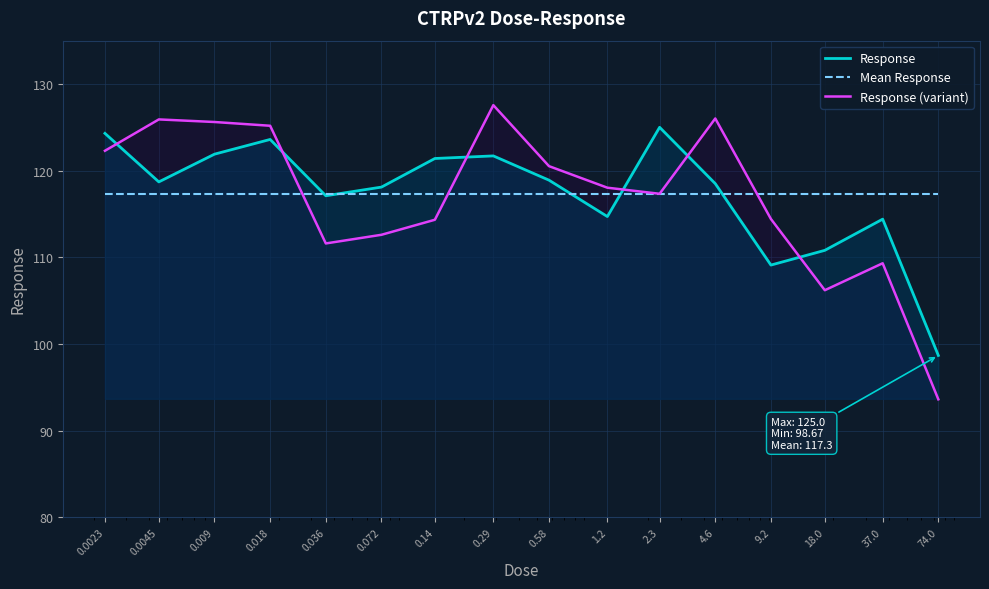

What are all the series names shown in the legend?

Response, Mean Response, Response (variant)